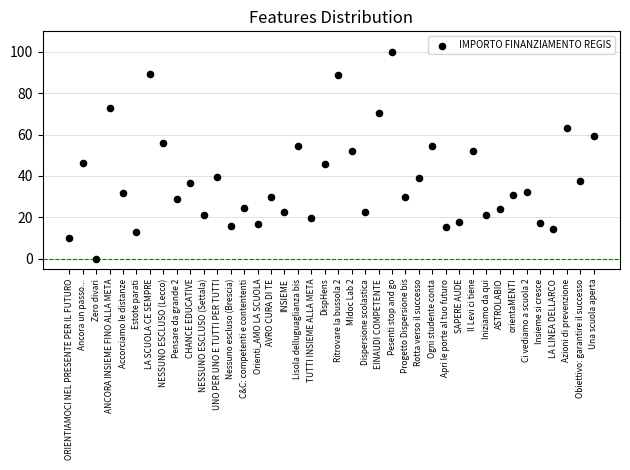

What is the range of Y values (max minus min)?

100.0